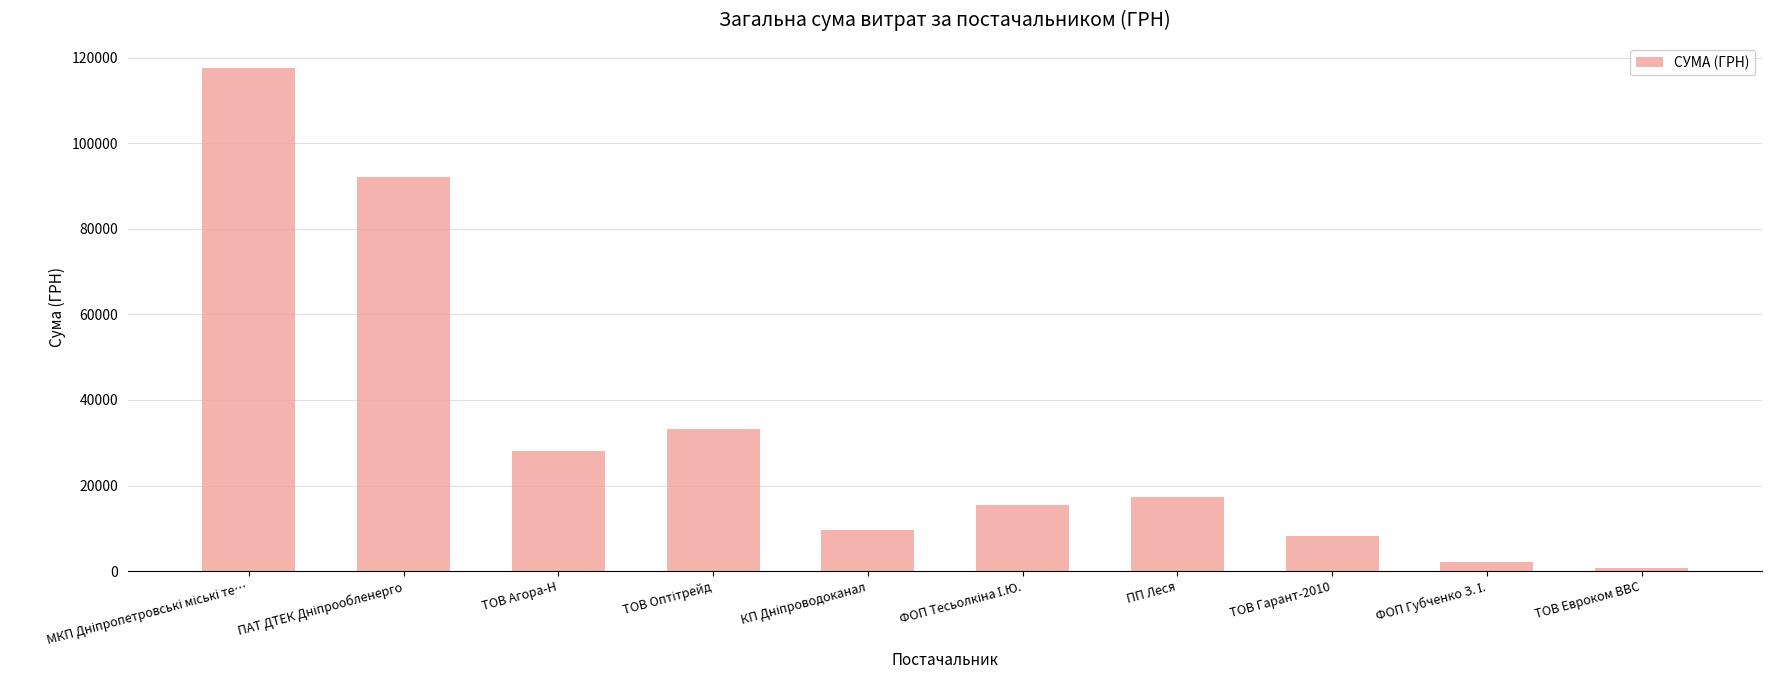

What is the value of the 1st bar from the left?

117568.8